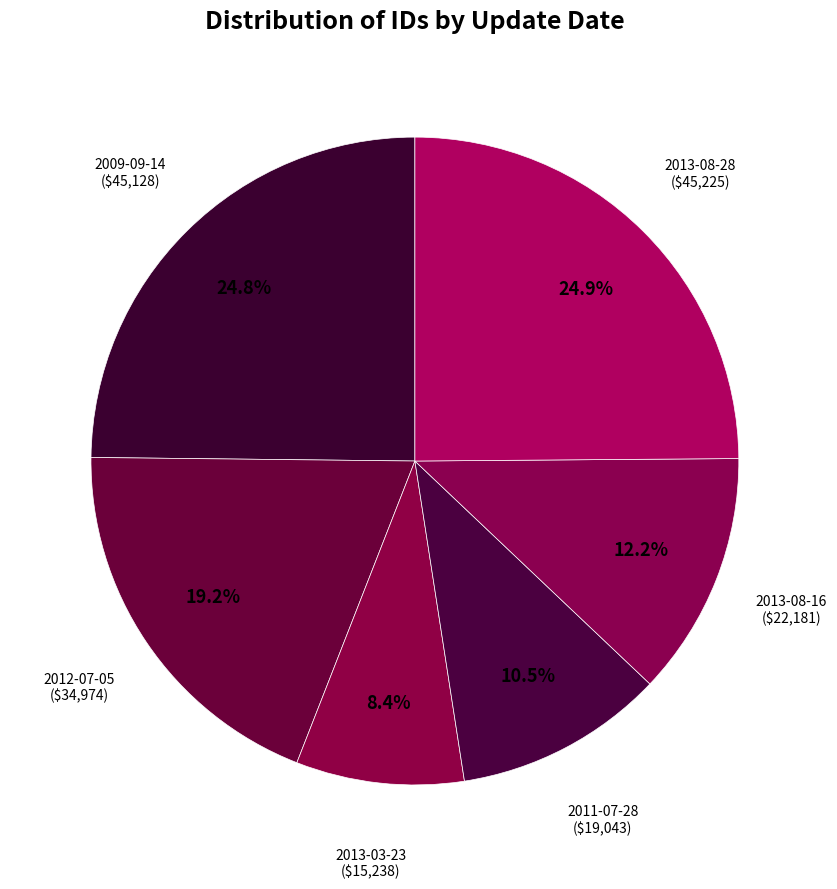

What portion of the pie excludes 2011-07-28?

89.5%